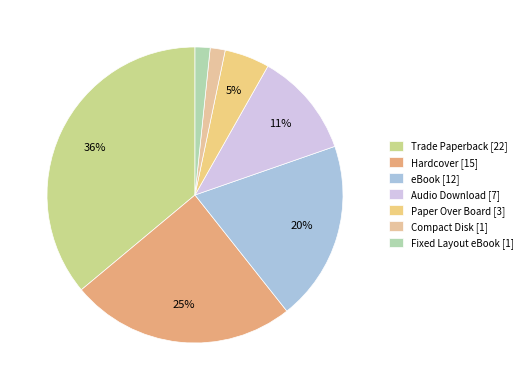

Which slice is the largest?

Trade Paperback